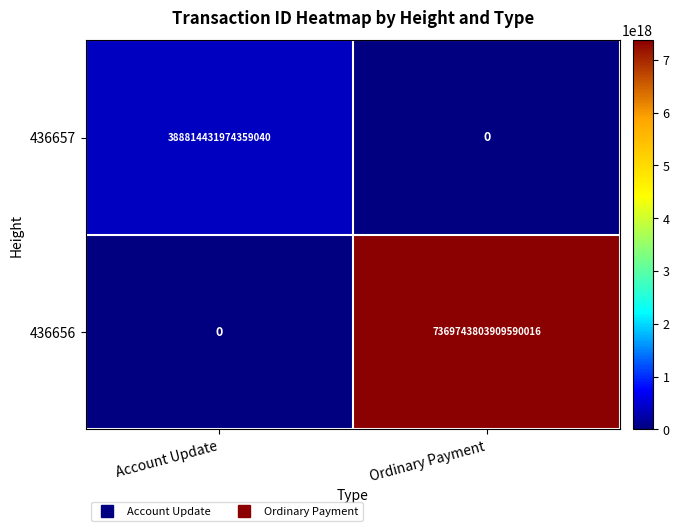

How many series are shown in this chart?

2